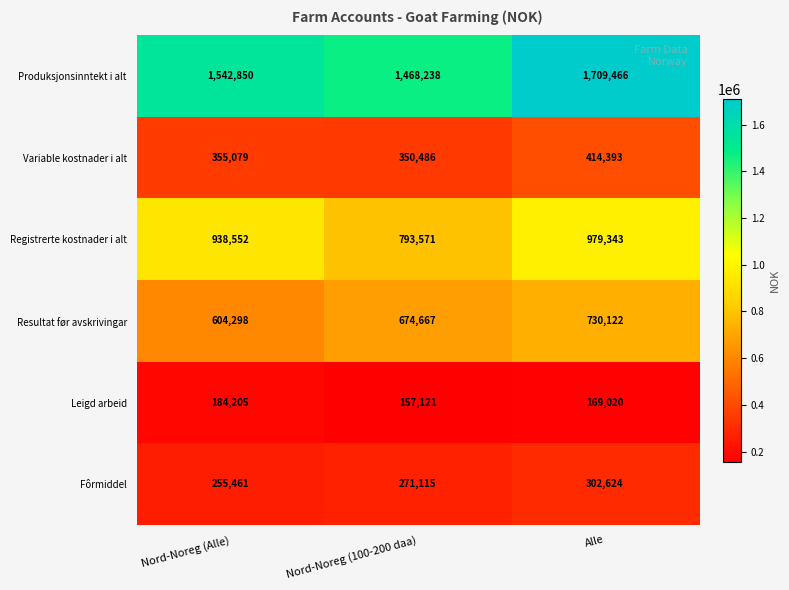

Is it true that Variable kostnader i alt equals 115886 at Nord-Noreg (Alle)?

False